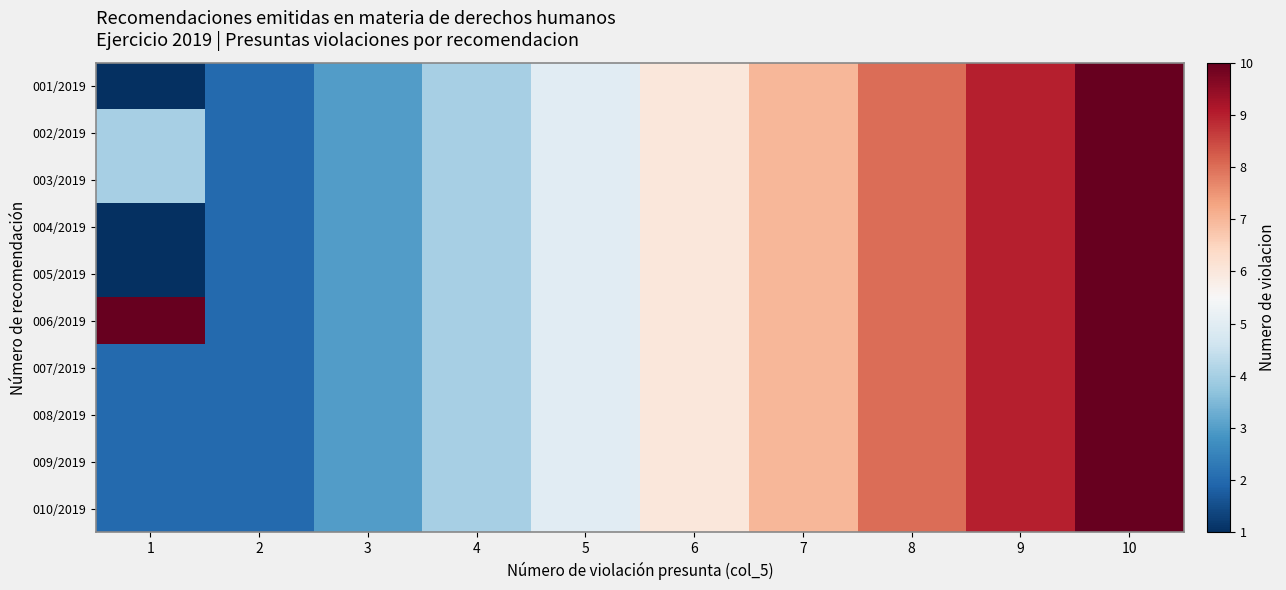

Which series changed the most between 2 and 10?

001/2019